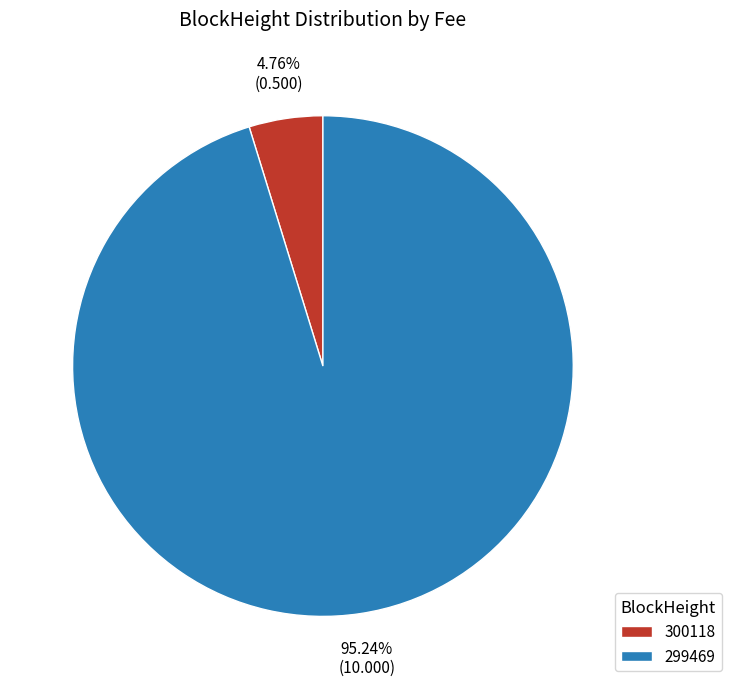

The 300118 slice represents 14% of the pie. True or false?

False